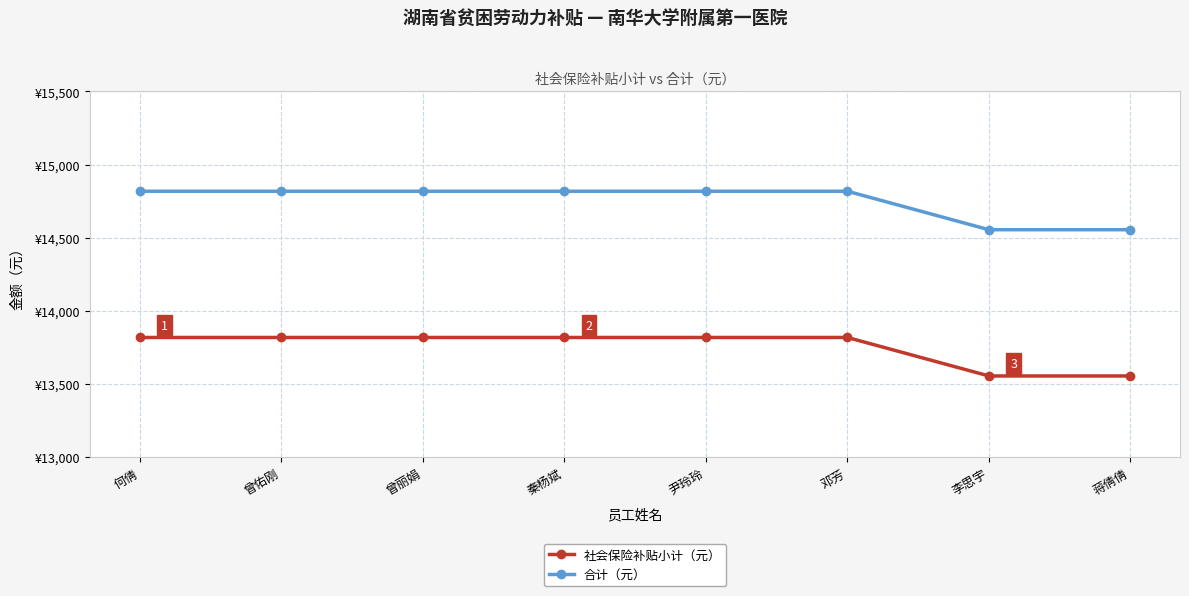

At how many categories does at least one series exceed 14518?

8